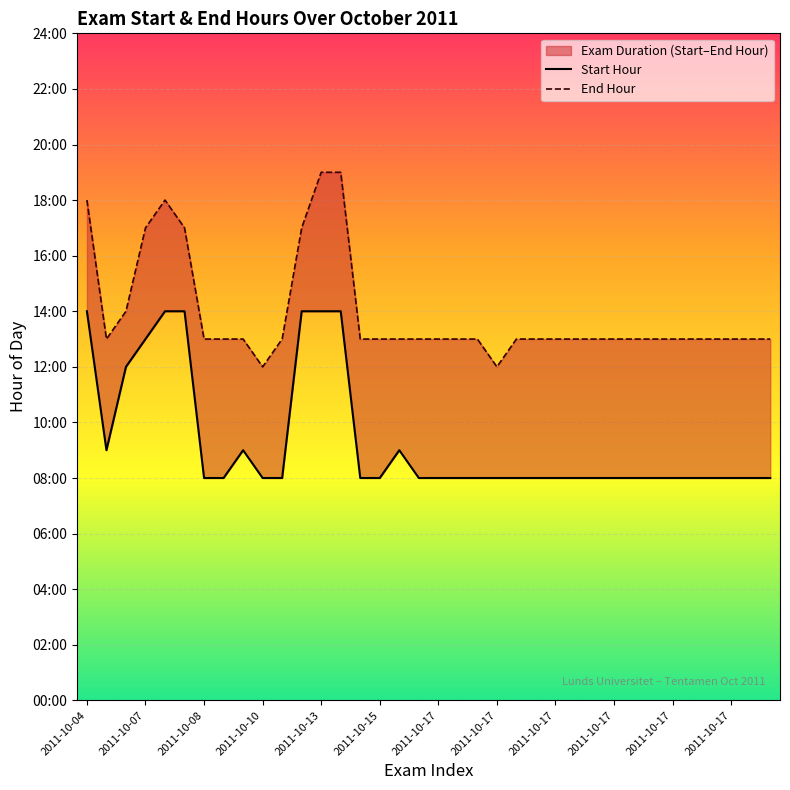

At which category is the sum across all series the highest?

2011-10-13